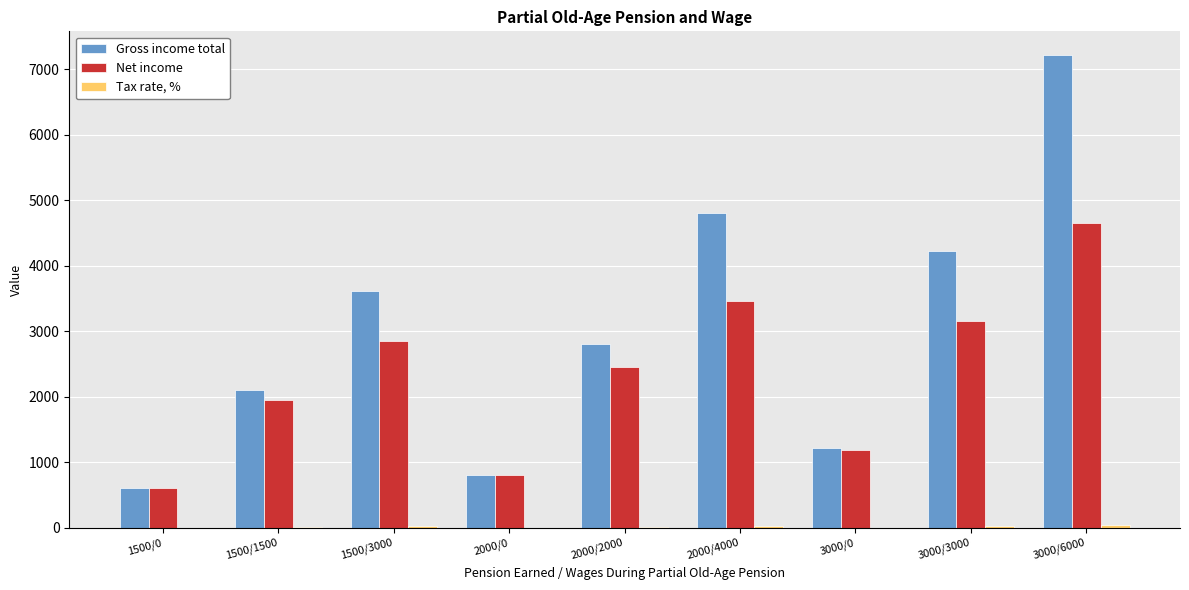

Which category has the highest value across all series?

3000/6000